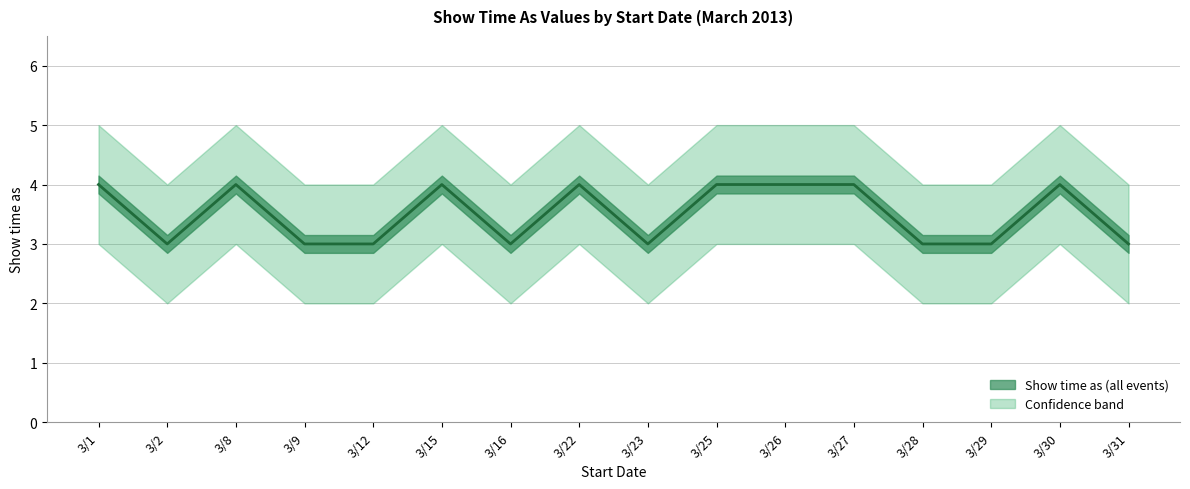

Approximately how many times larger is the value at 3/23 compared to 3/26?

0.8